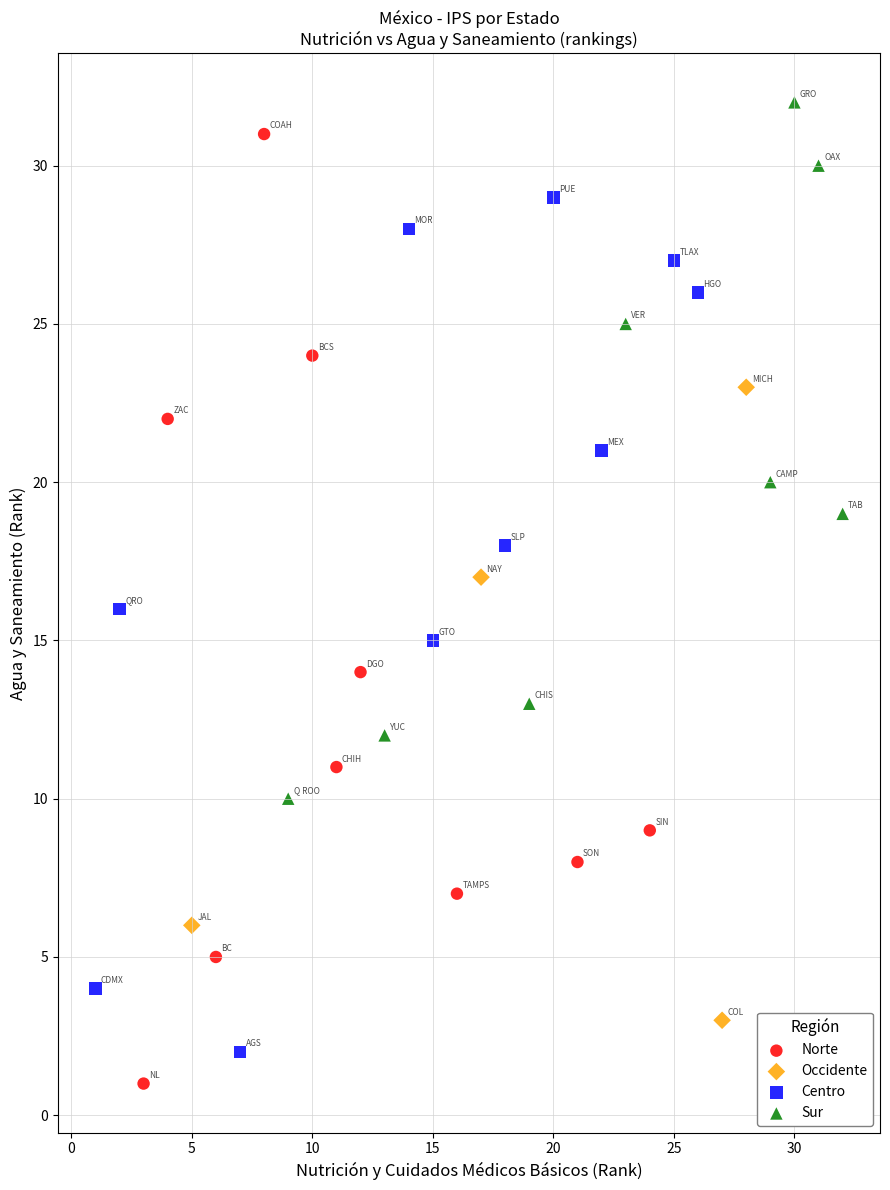

Which series has the largest Y range (max minus min)?

Norte